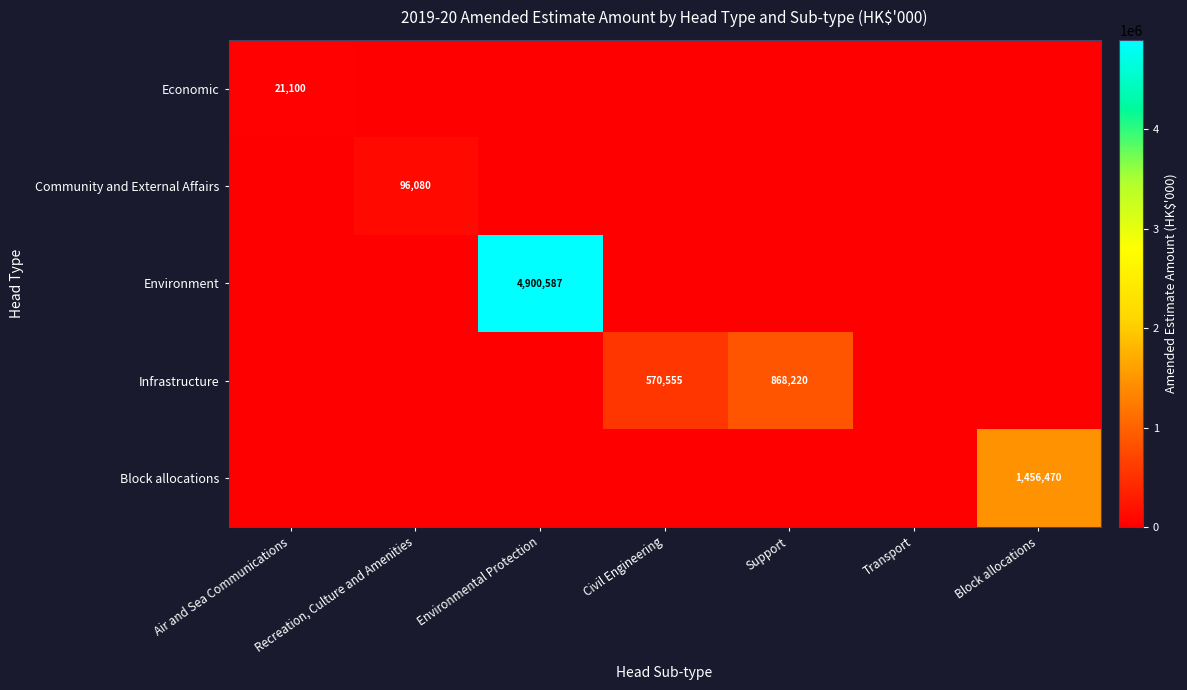

At how many categories does at least one series exceed 2549783?

1